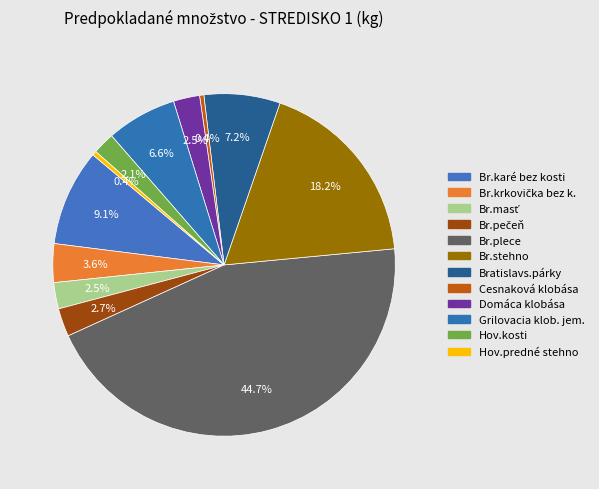

Is the sum of Br.plece and Br.masť greater than half?

No